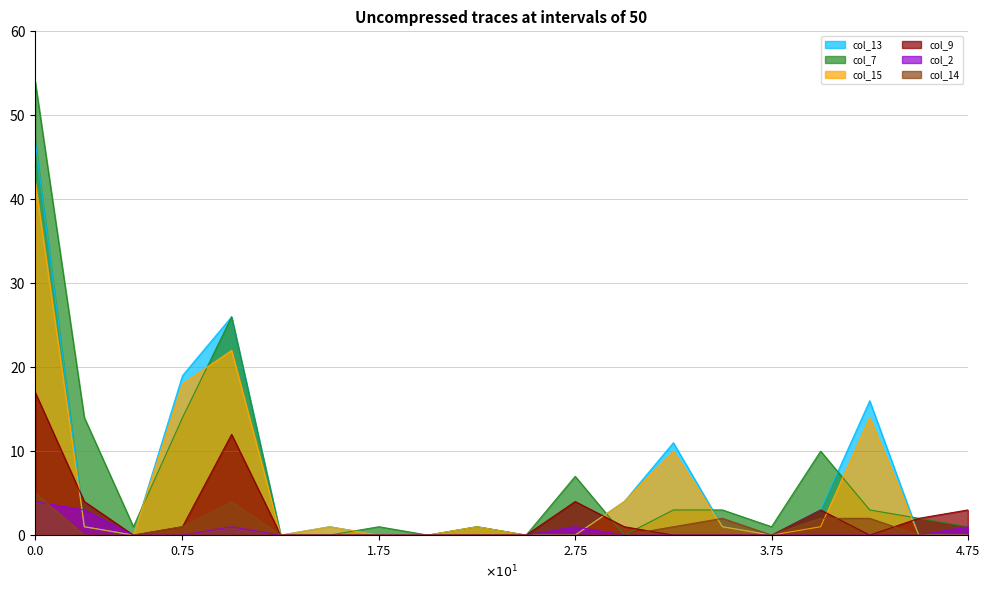

At which category does col_13 reach its first local valley?

Nordafrika